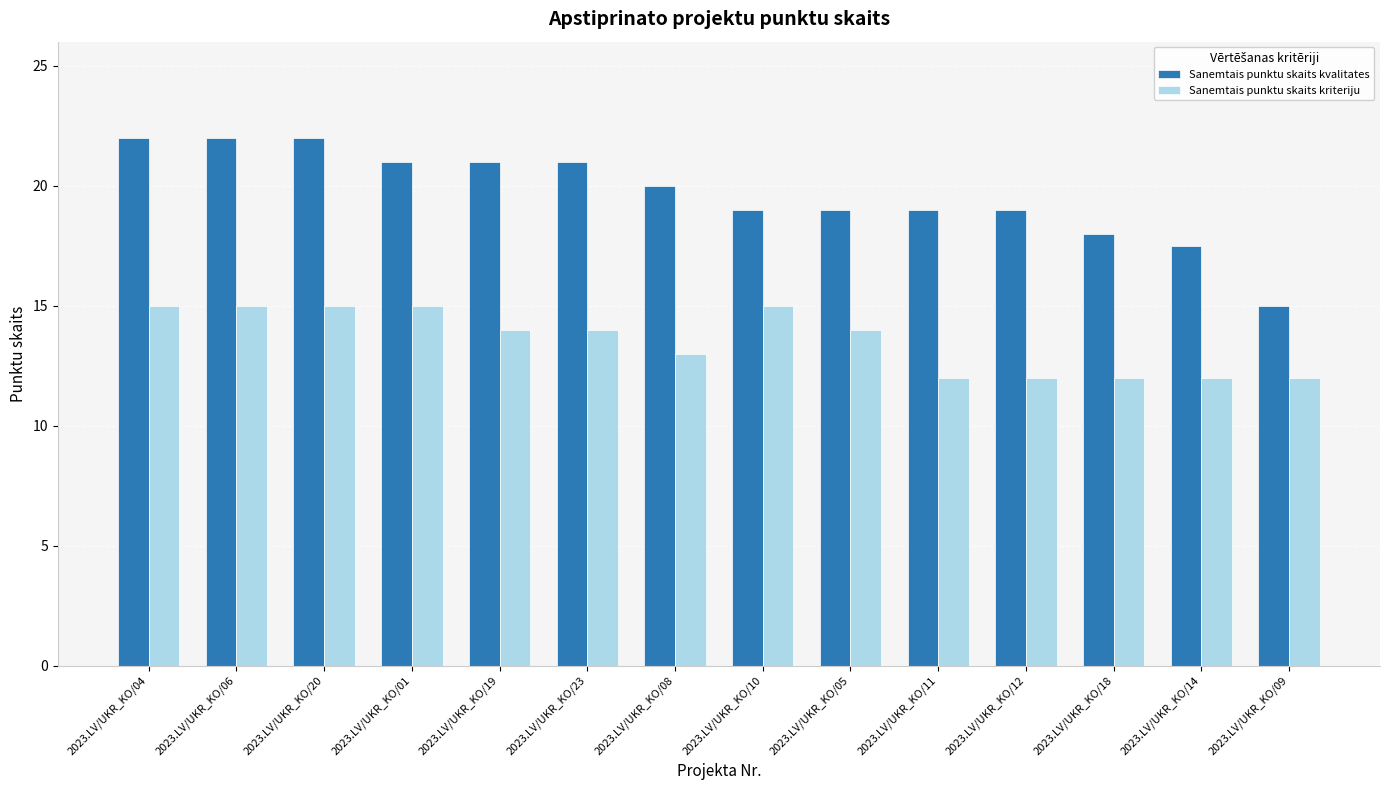

How many bars are there in total?

28